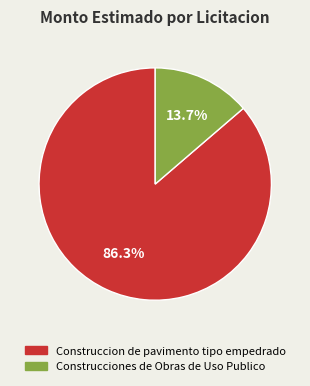

Count the number of slices in the pie.

2